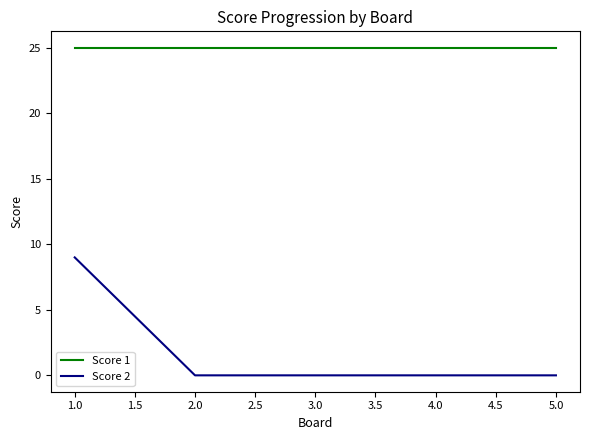

What is the lowest value of the Score 1 series?

25